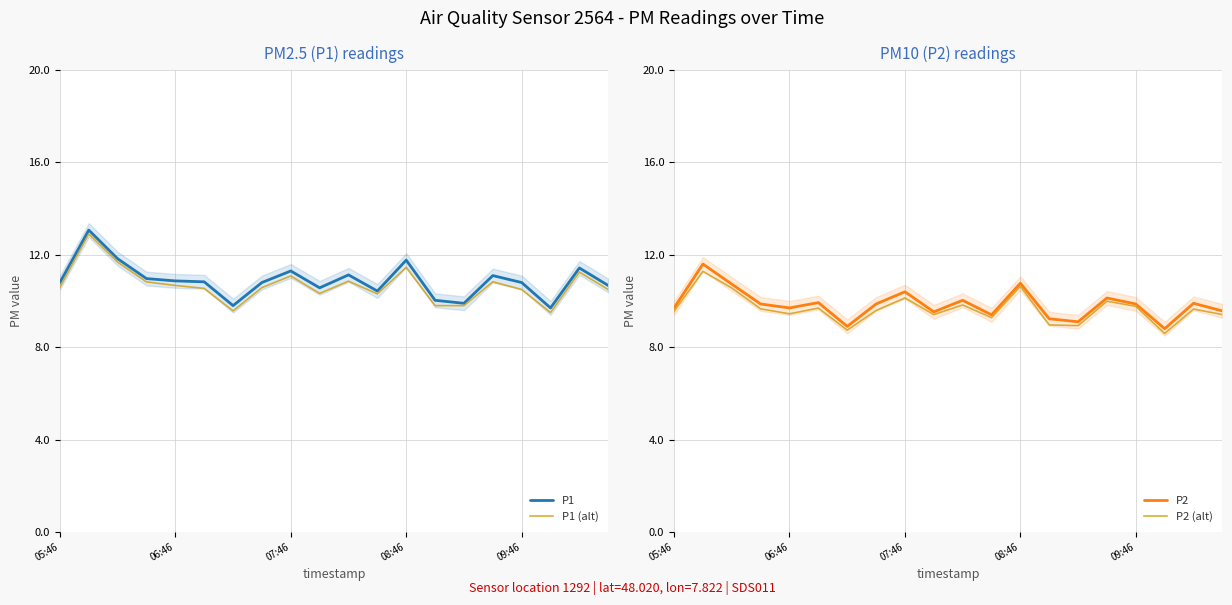

Reading left to right, what are all the values shown in this chart?

P1: 10.8	13.1	11.8	11.0	10.9	10.8	9.8	10.8	11.3	10.6	11.1	10.4	11.8	10.0	9.9	11.1	10.8	9.7	11.4	10.7
P1 (alt): 10.6	12.9	11.7	10.8	10.7	10.5	9.6	10.6	11.1	10.3	10.9	10.3	11.5	9.8	9.8	10.8	10.5	9.5	11.3	10.5
P2: 9.7	11.6	10.7	9.9	9.7	9.9	8.9	9.9	10.4	9.5	10.0	9.4	10.8	9.2	9.1	10.1	9.9	8.8	9.9	9.6
P2 (alt): 9.6	11.3	10.6	9.7	9.4	9.7	8.7	9.6	10.1	9.4	9.8	9.3	10.6	9.0	8.9	10.0	9.8	8.6	9.7	9.4